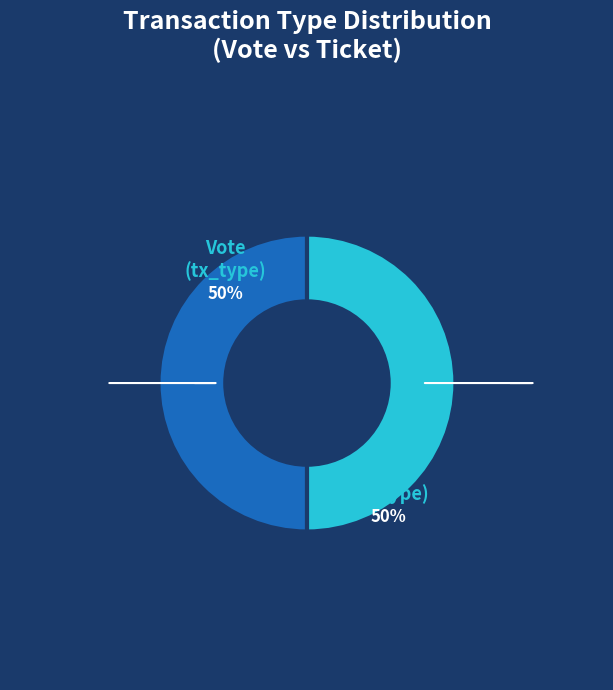

To the nearest percent, what is the combined percentage of Vote and Ticket?

100%